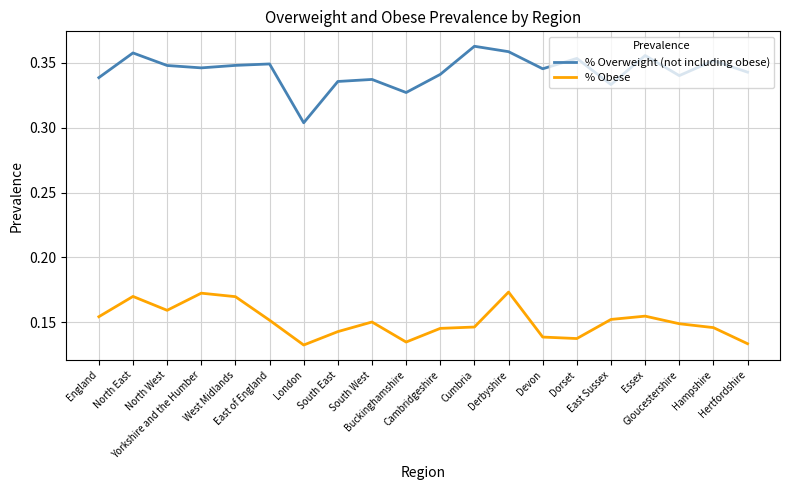

Is it true that % Overweight (not including obese) equals 0.1 at Gloucestershire?

False